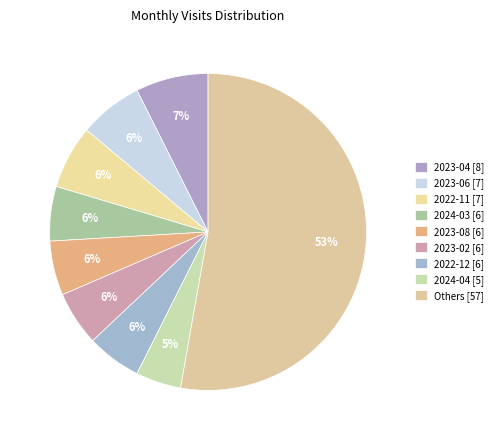

How many segments does this pie chart have?

9